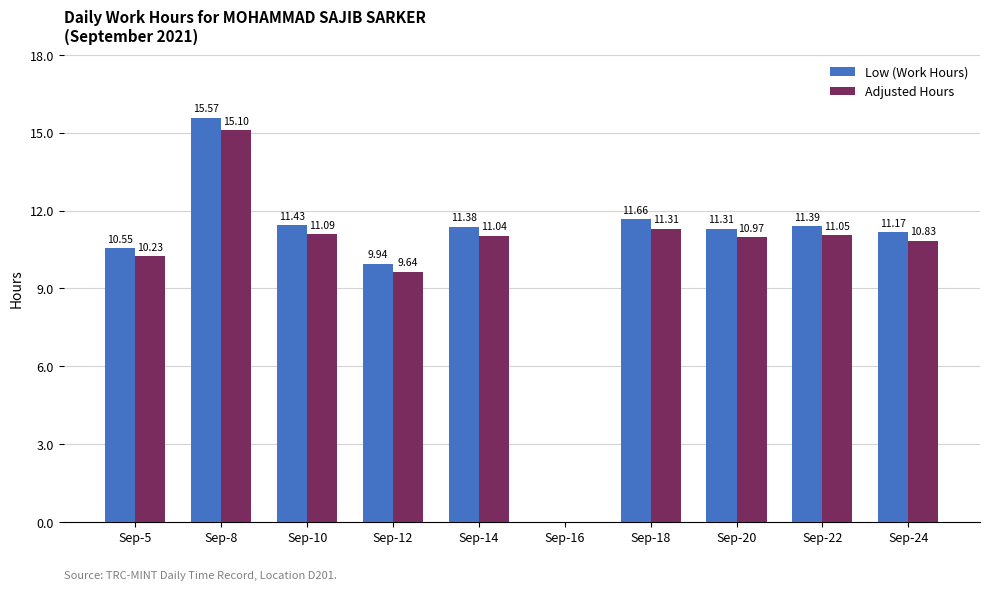

What is the maximum value for Low (Work Hours)?

15.6